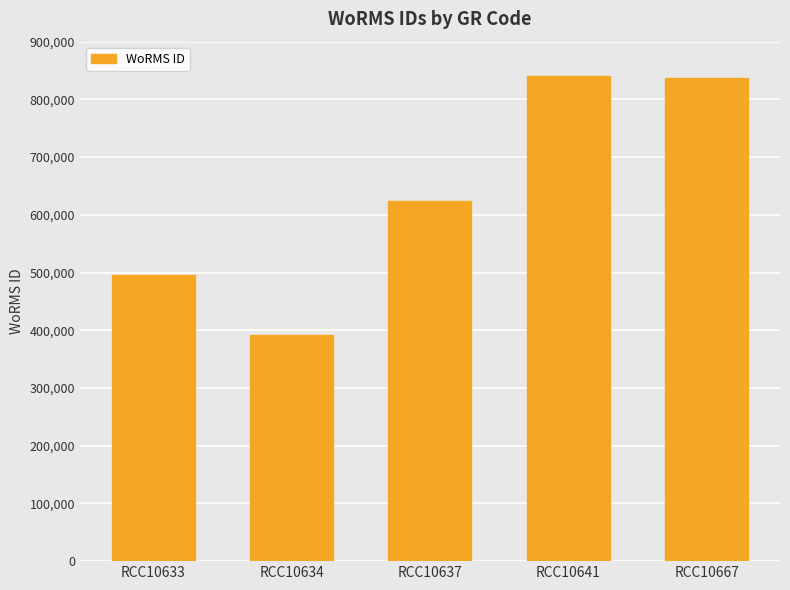

The value at RCC10637 is 624513. True or false?

True